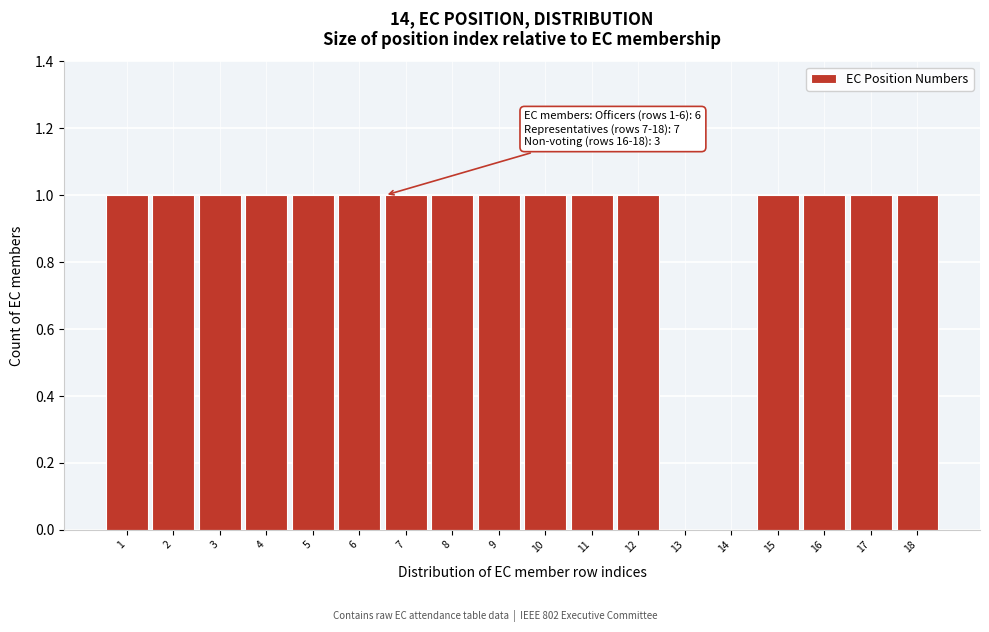

Reading left to right, extract all data points from this chart.

1=1	2=1	3=1	4=1	5=1	6=1	7=1	8=1	9=1	10=1	11=1	12=1	13=0	14=0	15=1	16=1	17=1	18=1